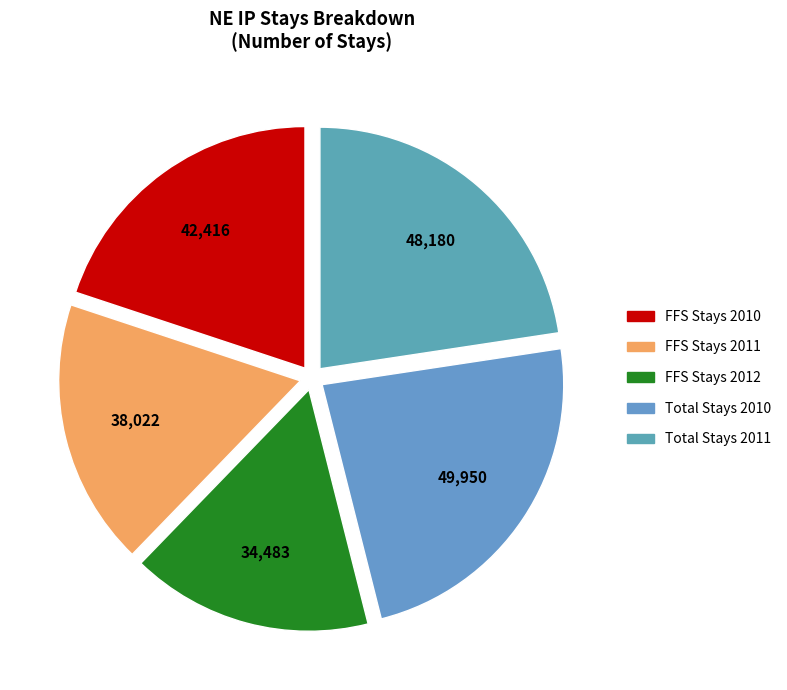

Rank the categories by value from highest to lowest.

Total Stays 2010, Total Stays 2011, FFS Stays 2010, FFS Stays 2011, FFS Stays 2012